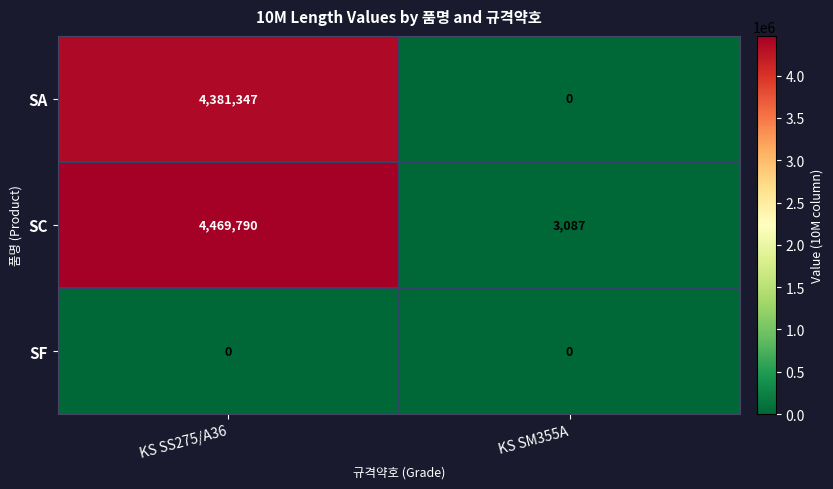

Rank the series by their maximum value, from highest to lowest.

SC, SA, SF